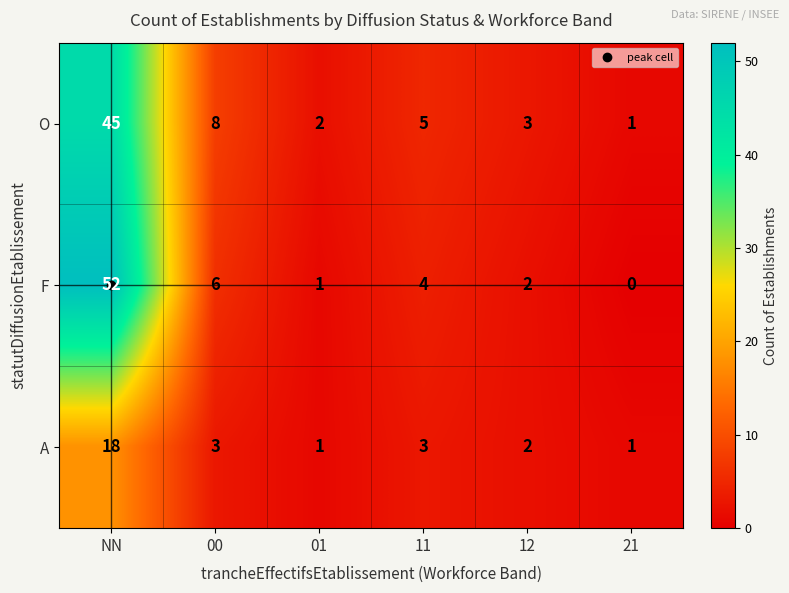

Where does the A series first go above 3?

NN